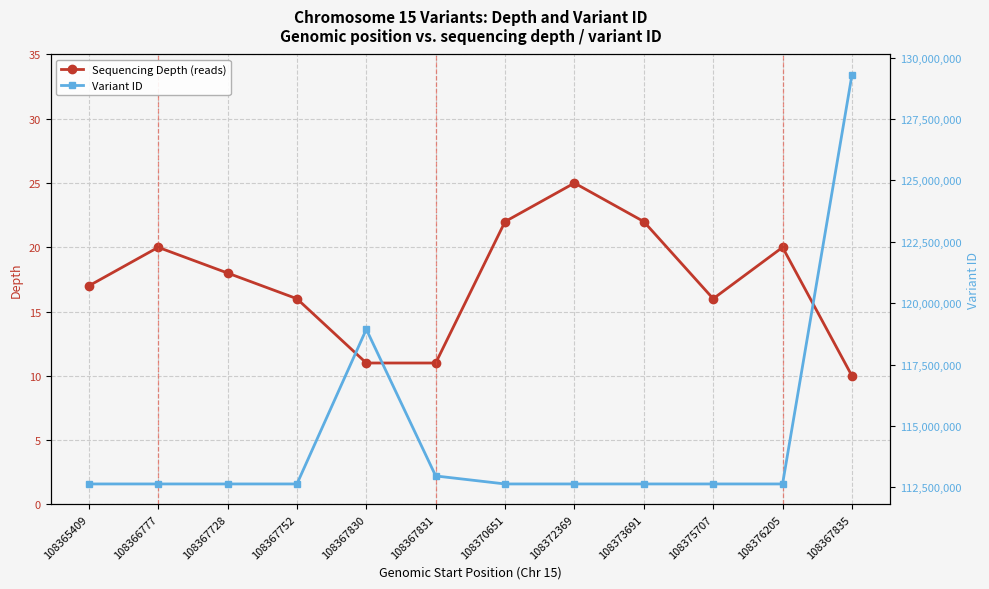

At which category is the sum across all series the highest?

108367835